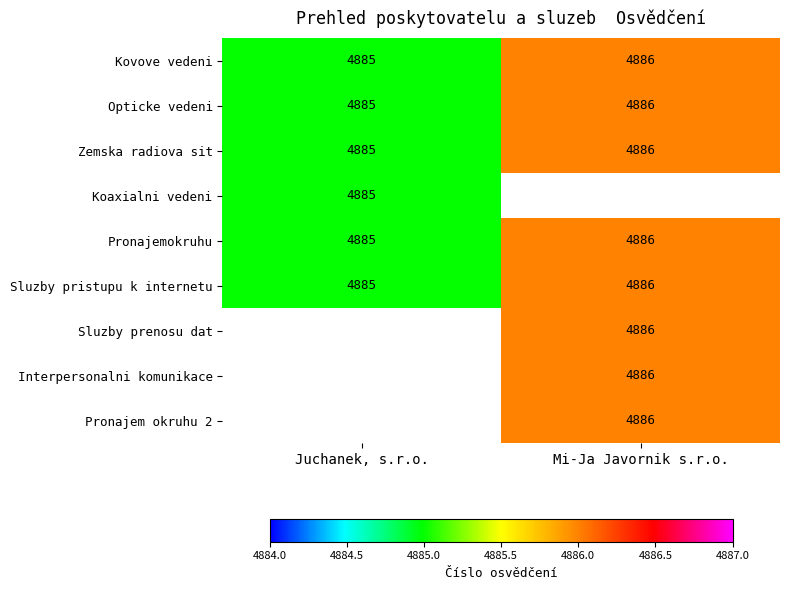

The value of Sluzby pristupu k internetu at Juchanek, s.r.o. is 6610. True or false?

False